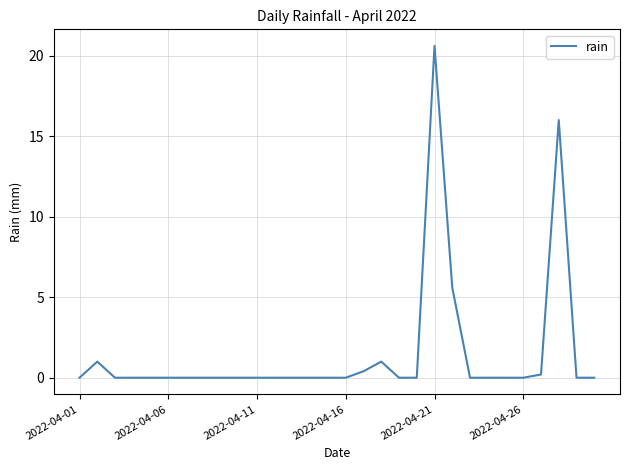

What is the difference between the maximum and minimum values?

20.6